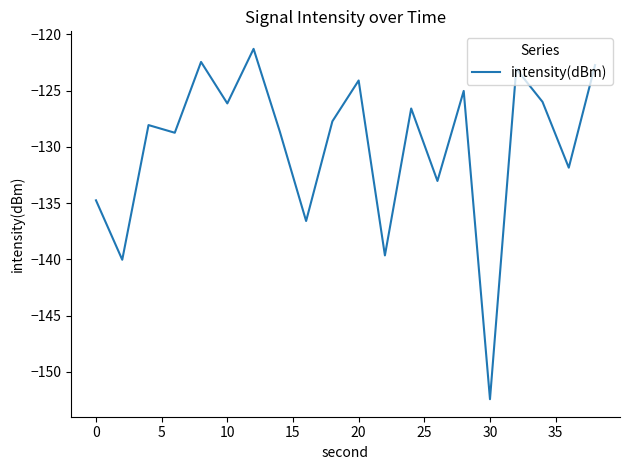

How many values are below -127?

11